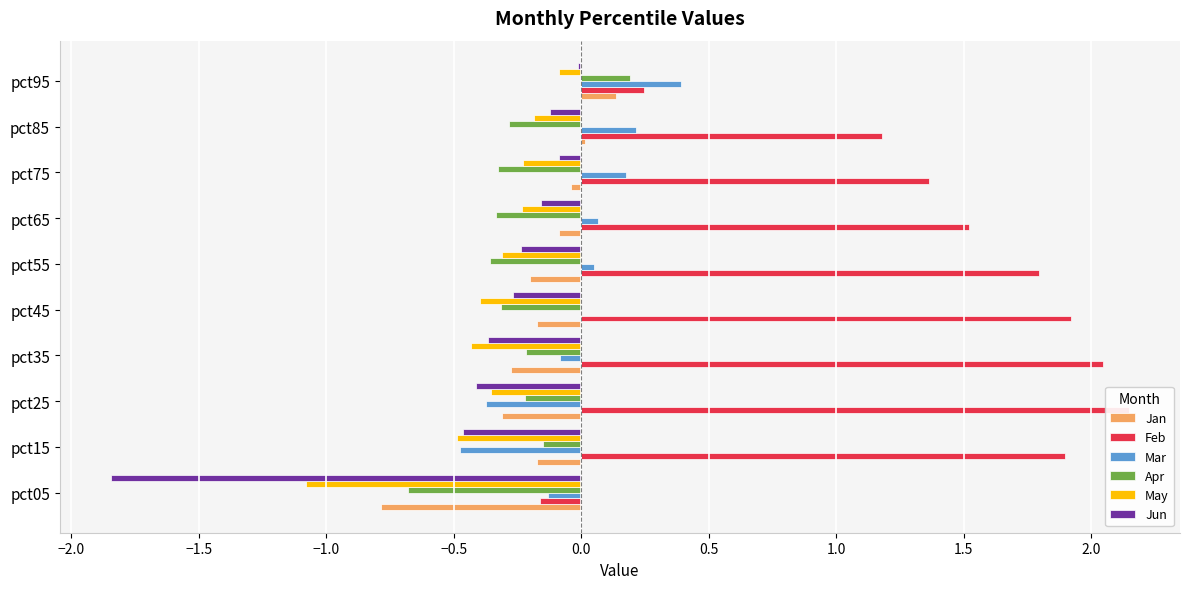

How many bars are there in total?

60